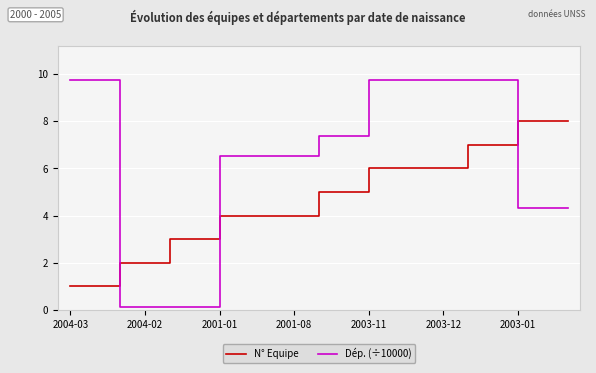

Which series has the largest total across all categories?

Dép. (÷10000)